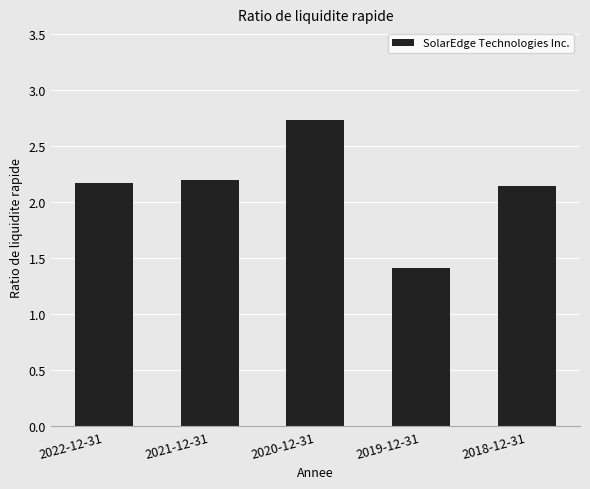

The value at 2022-12-31 is 2.9. True or false?

False